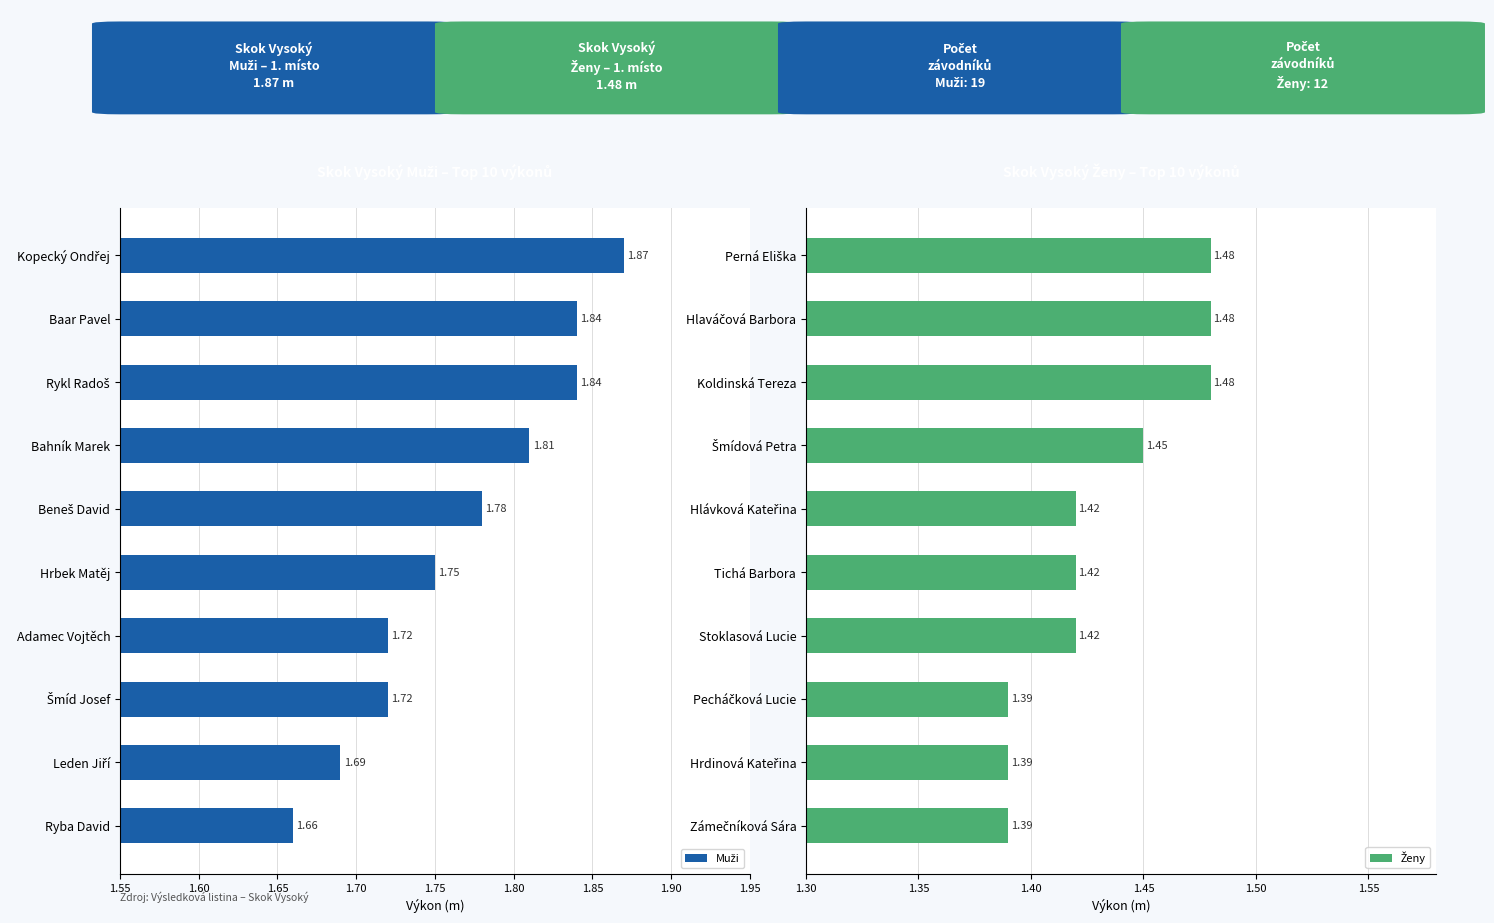

The value of Ženy at Stoklasová Lucie is 1.4. True or false?

True